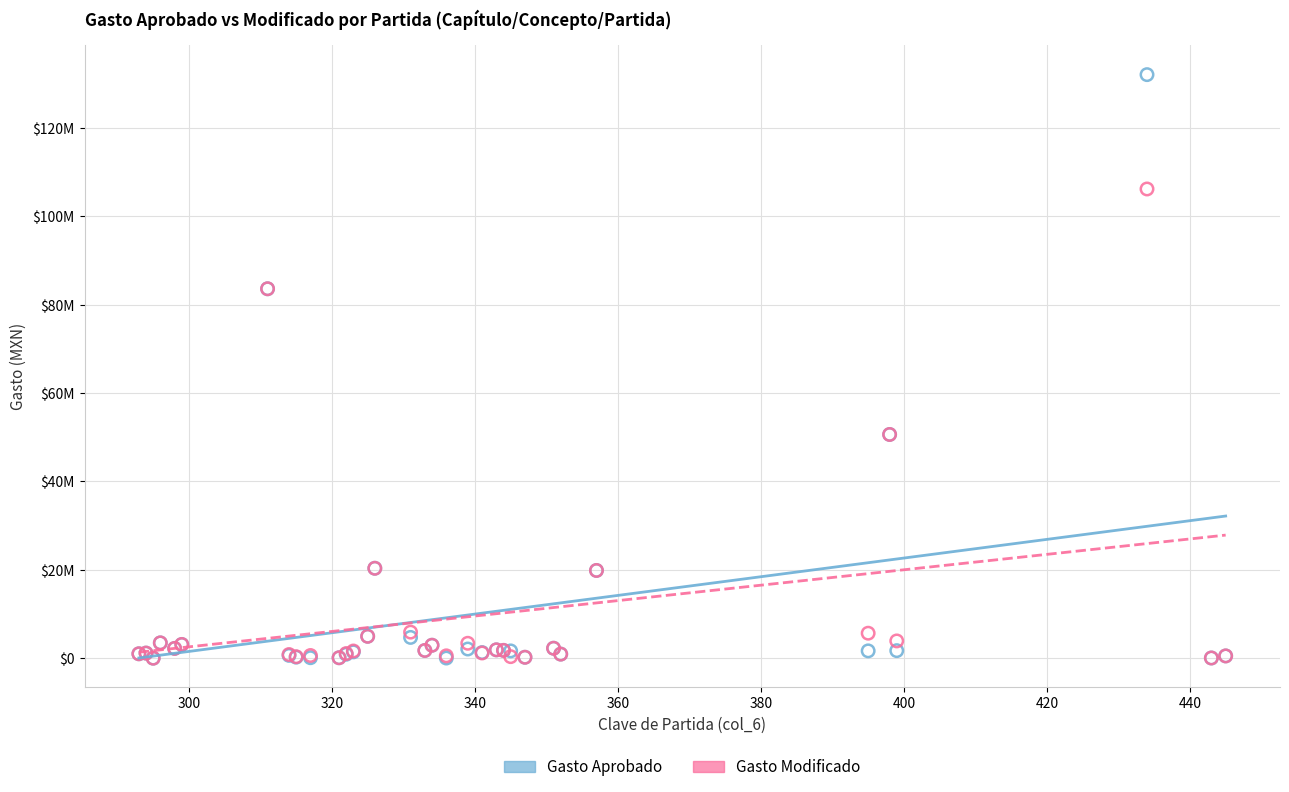

What are all the series names shown in the legend?

Gasto Aprobado, Gasto Modificado